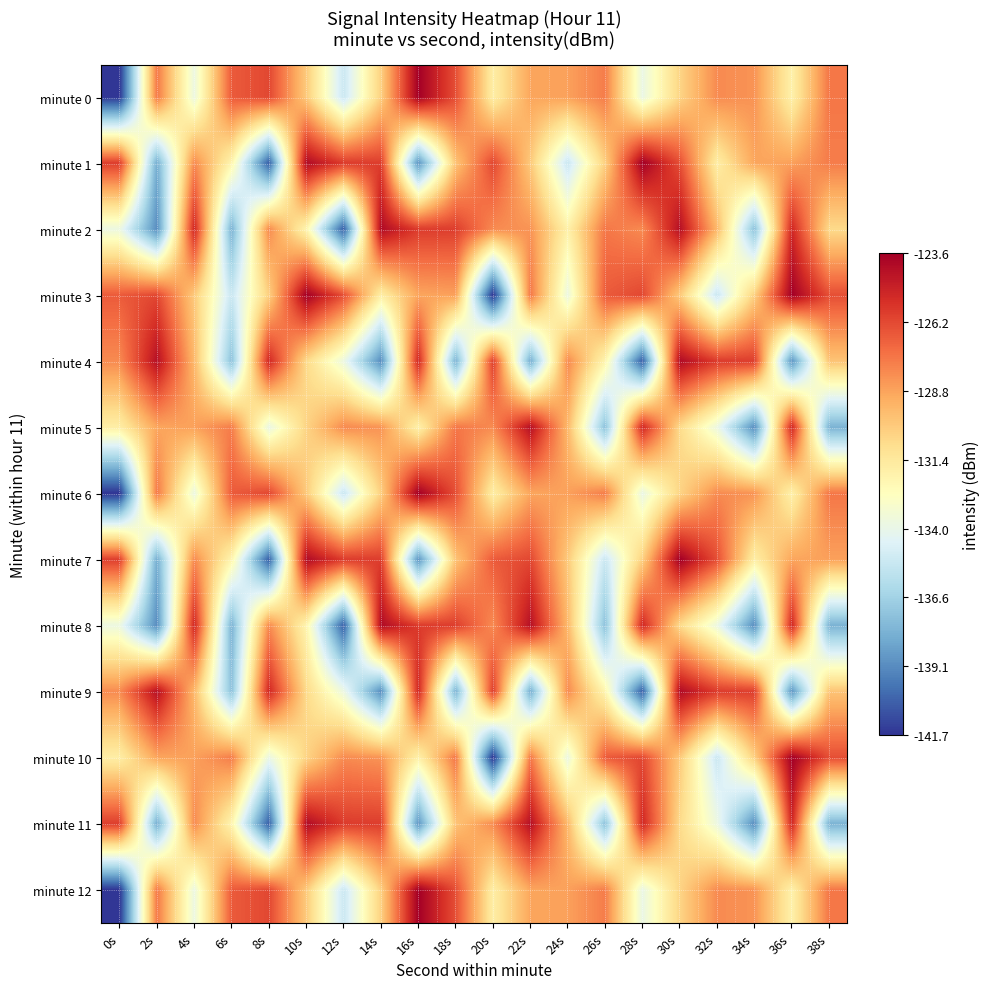

Which series has the widest spread of values?

minute 0